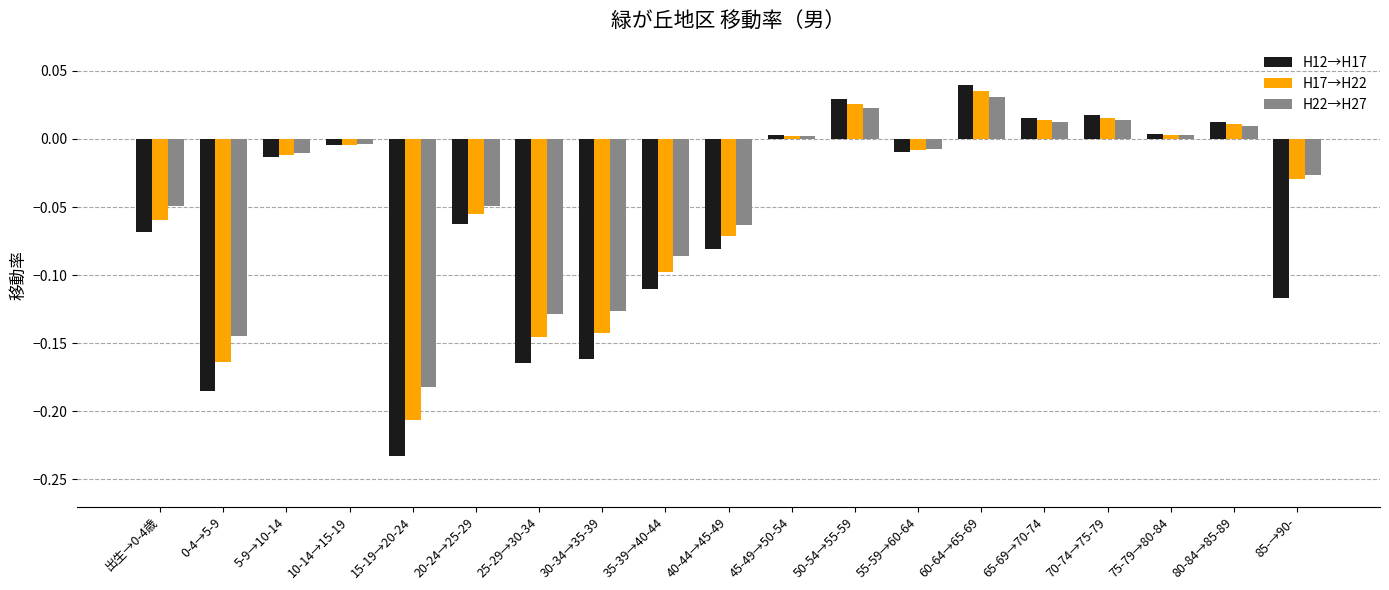

True or false: H17→H22 has a value of -0.1 at 25-29→30-34.

True